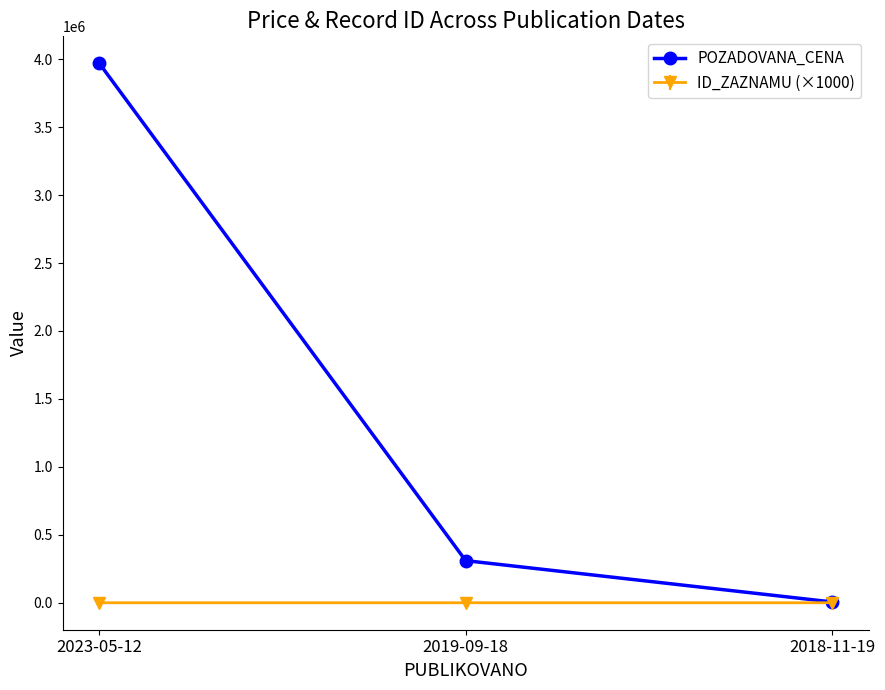

Is this an area chart (filled region under the line)?

No